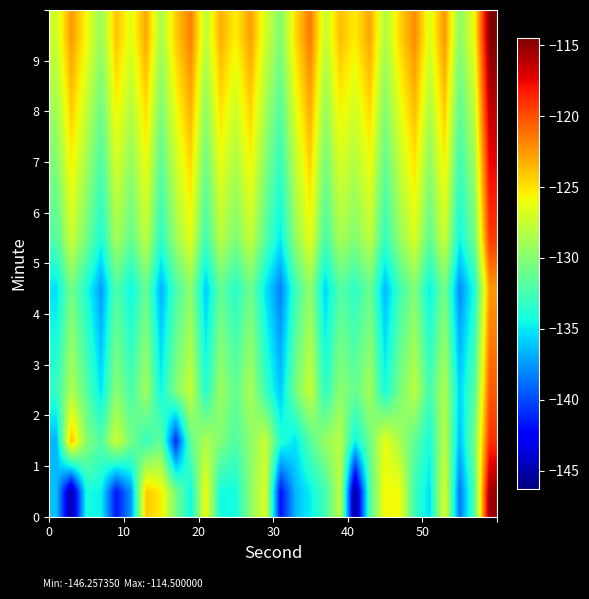

How many data points does each series have?

30